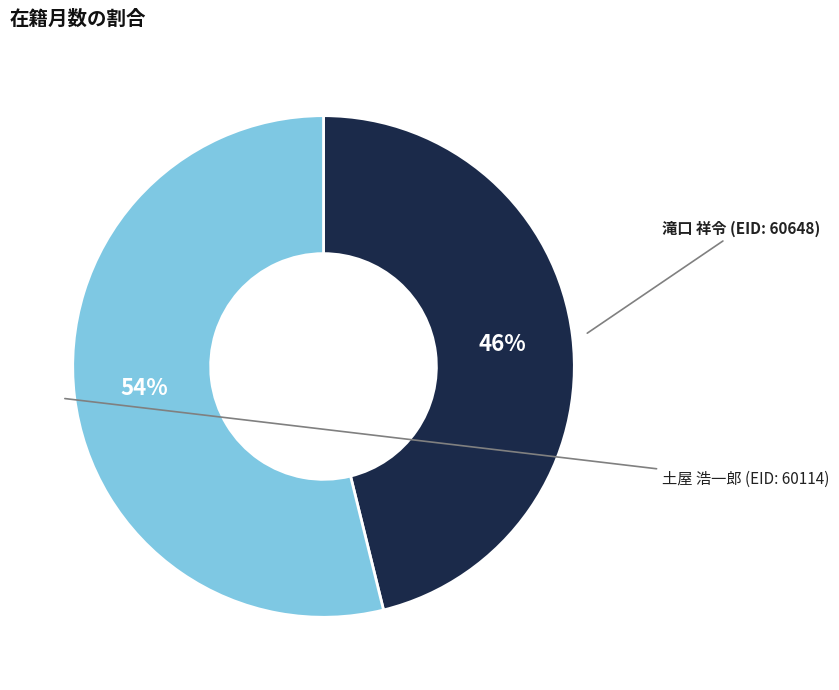

Is there a majority slice in this chart?

Yes